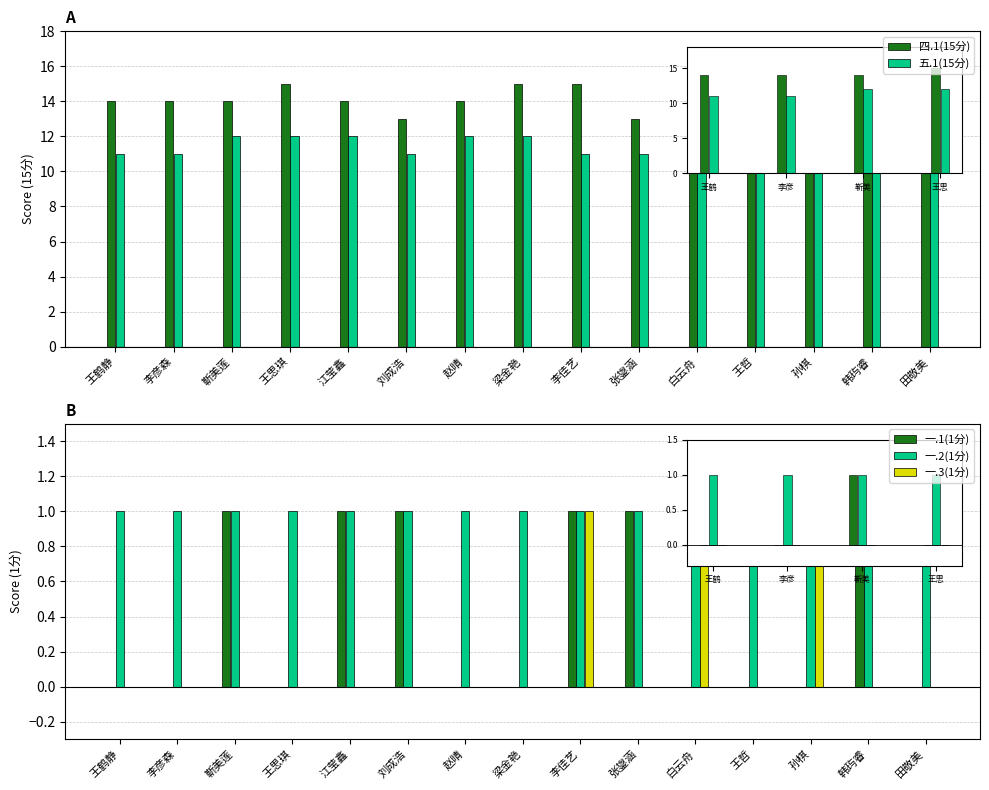

What is the label of the 1st bar from the right?

田敬美